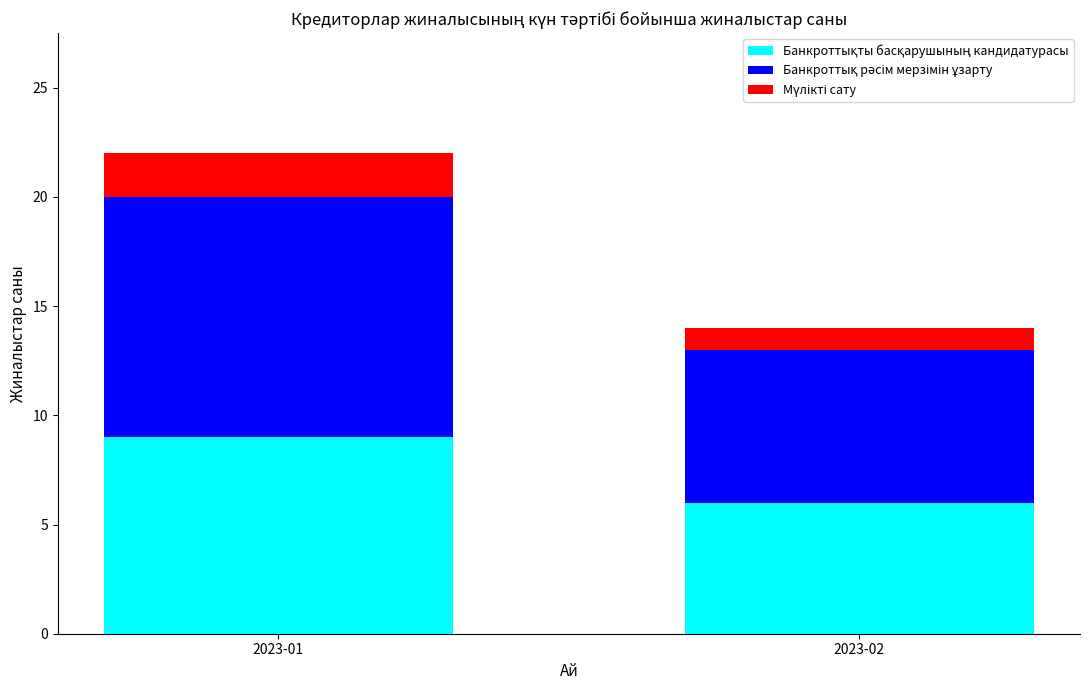

What is the total value across all series at 2023-01?

22